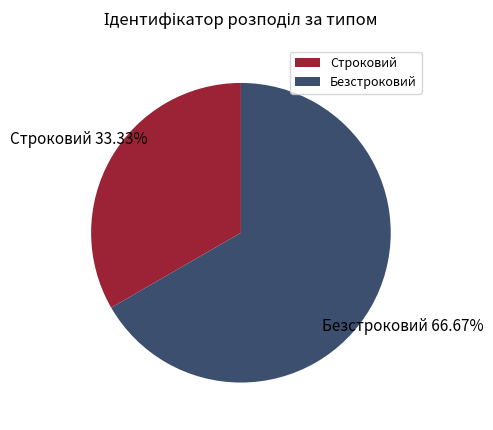

Is there any slice that represents more than half of the pie?

Yes